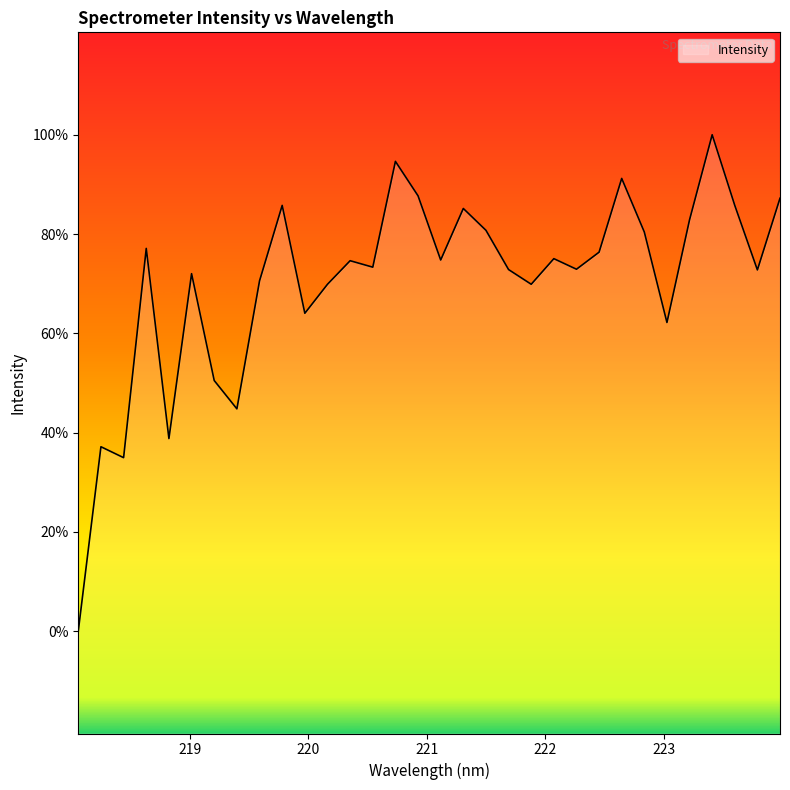

True or false: there are more than 1 points higher than both neighbors.

True